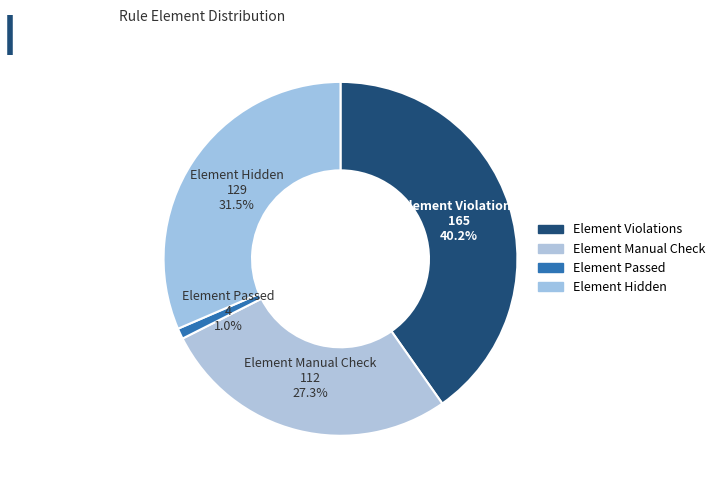

How many slices are in this pie chart?

4